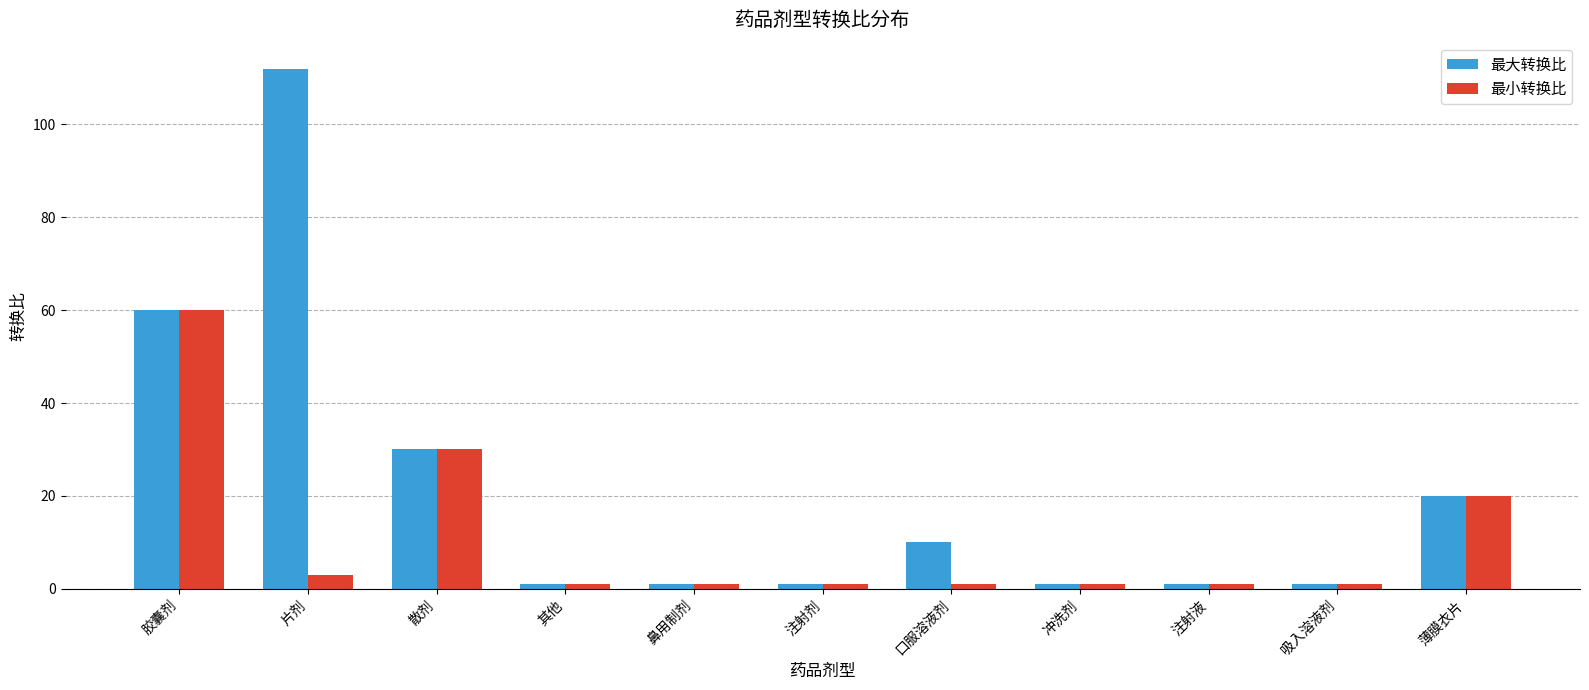

What is the sum of all 最小转换比 values?

120